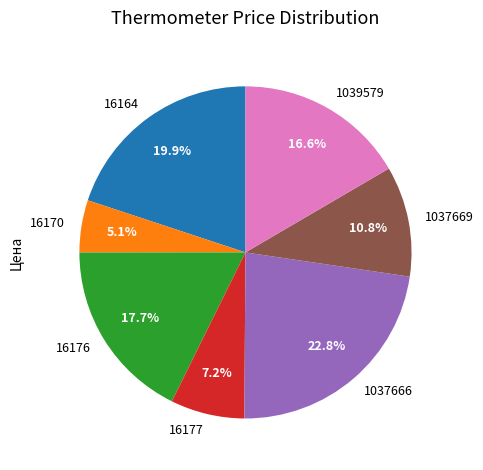

How many slices are in this pie chart?

7